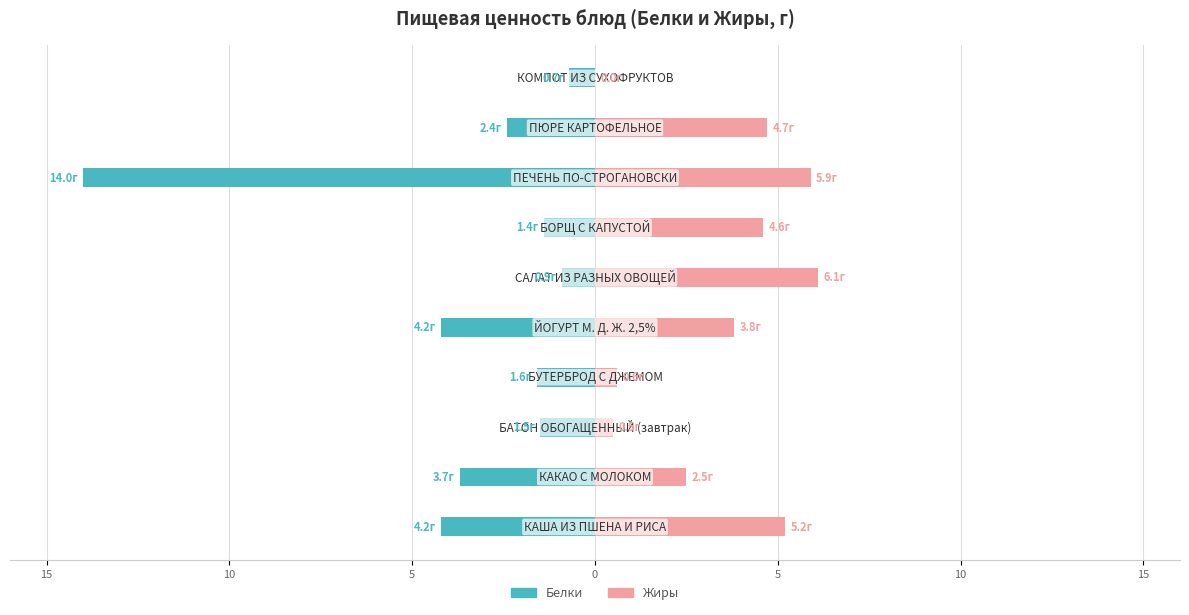

Is it true that Жиры equals 0.9 at 5?

False